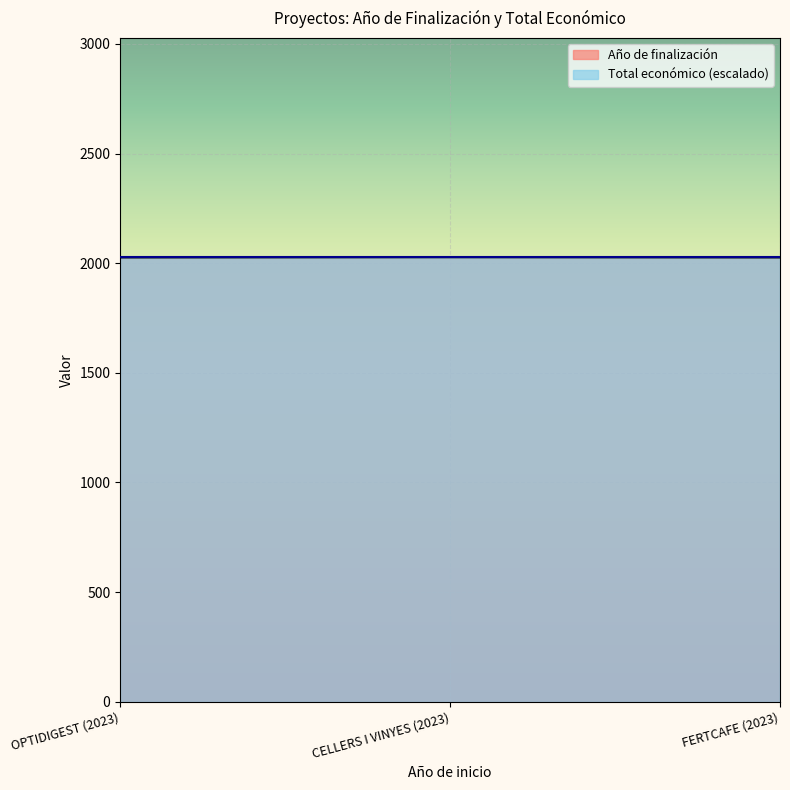

Reading left to right, transcribe all the data shown in this chart.

2026	2027	2026